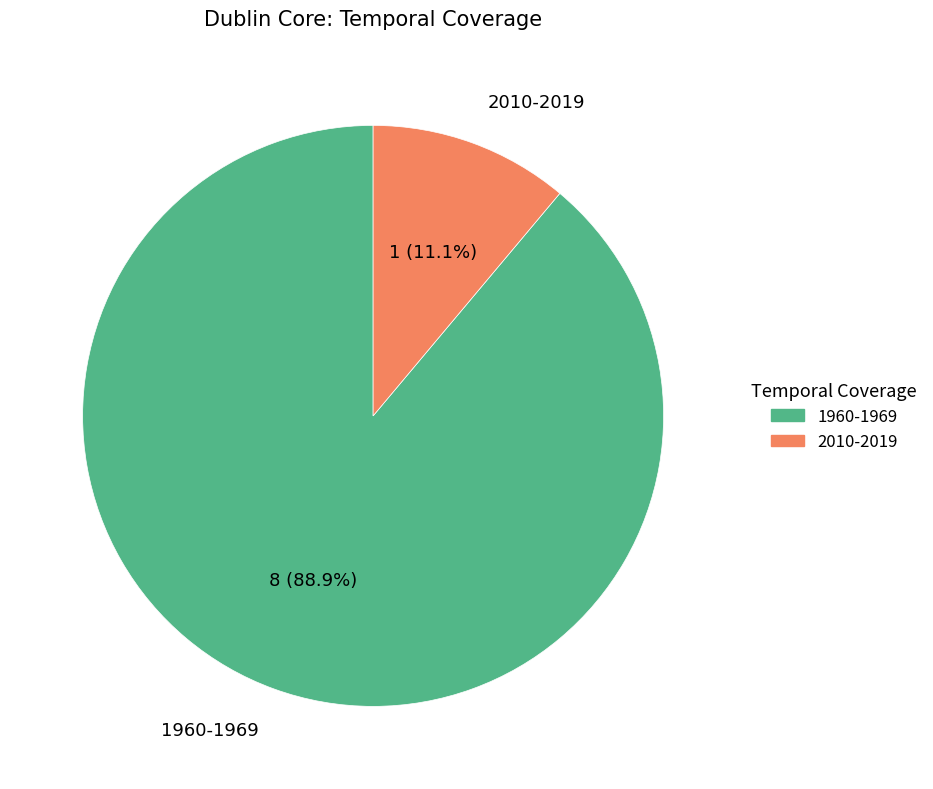

Which category accounts for the majority?

1960-1969